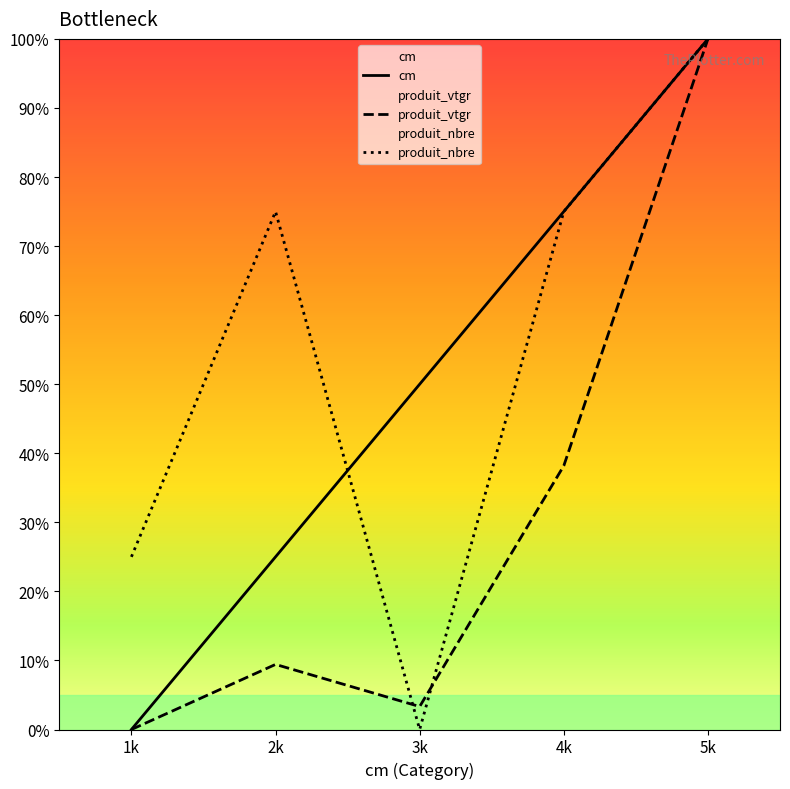

How many lines are shown in the chart?

3